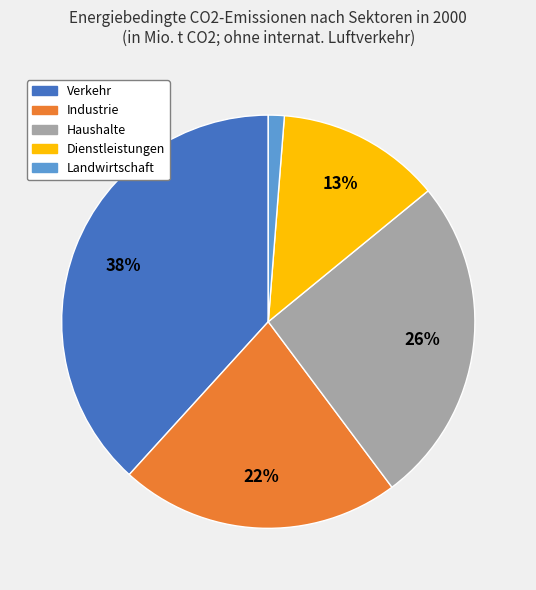

Is the sum of Industrie and Verkehr greater than half?

Yes